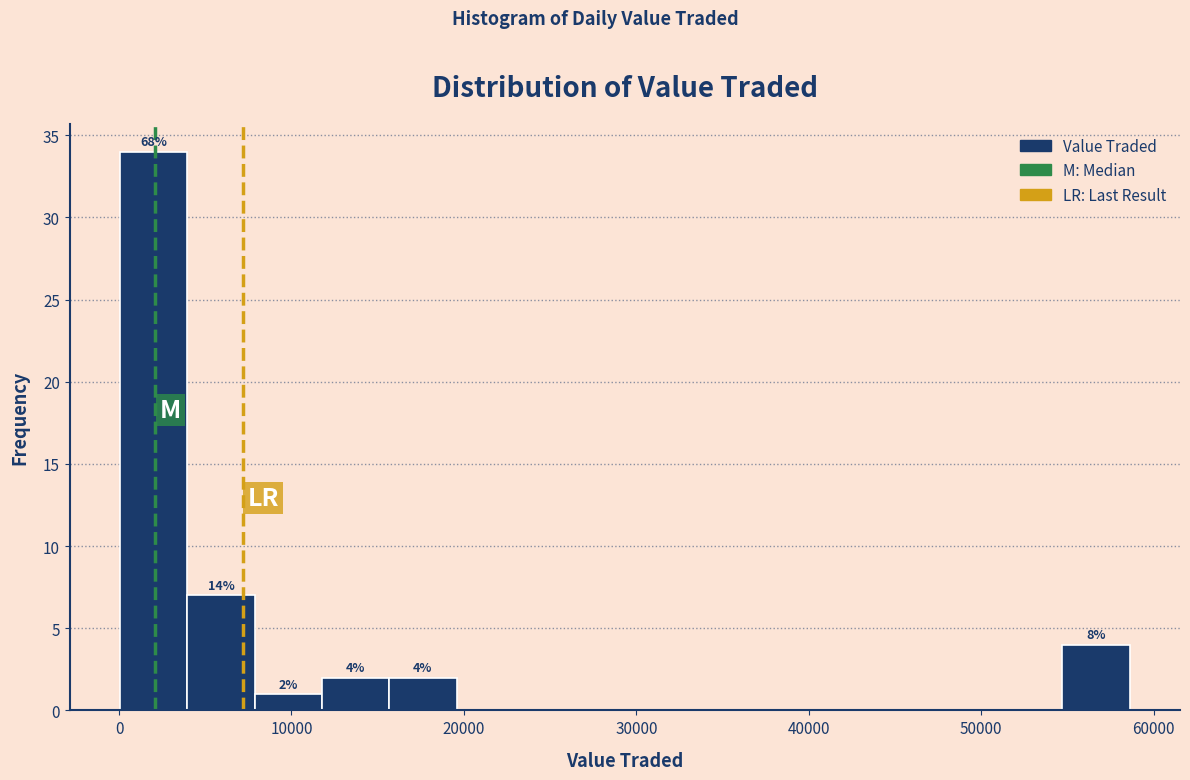

Read against the x-axis, roughly where is the centre of the tallest bar?

2000